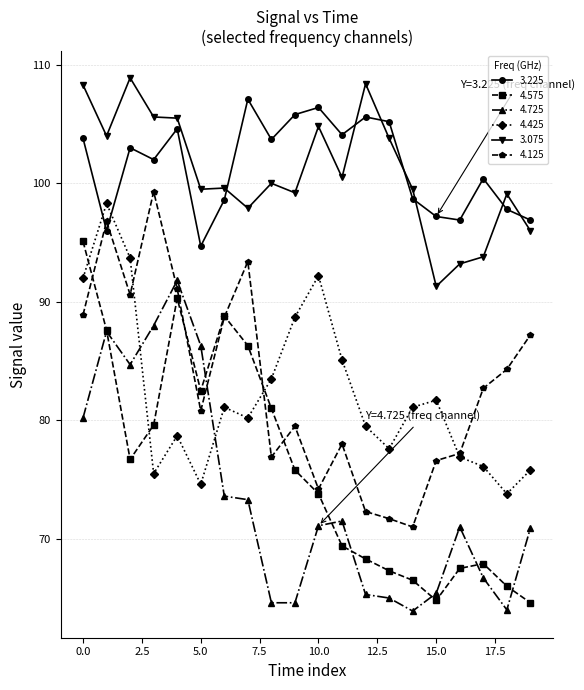

True or false: 4.125 and 3.075 intersect in this chart.

False